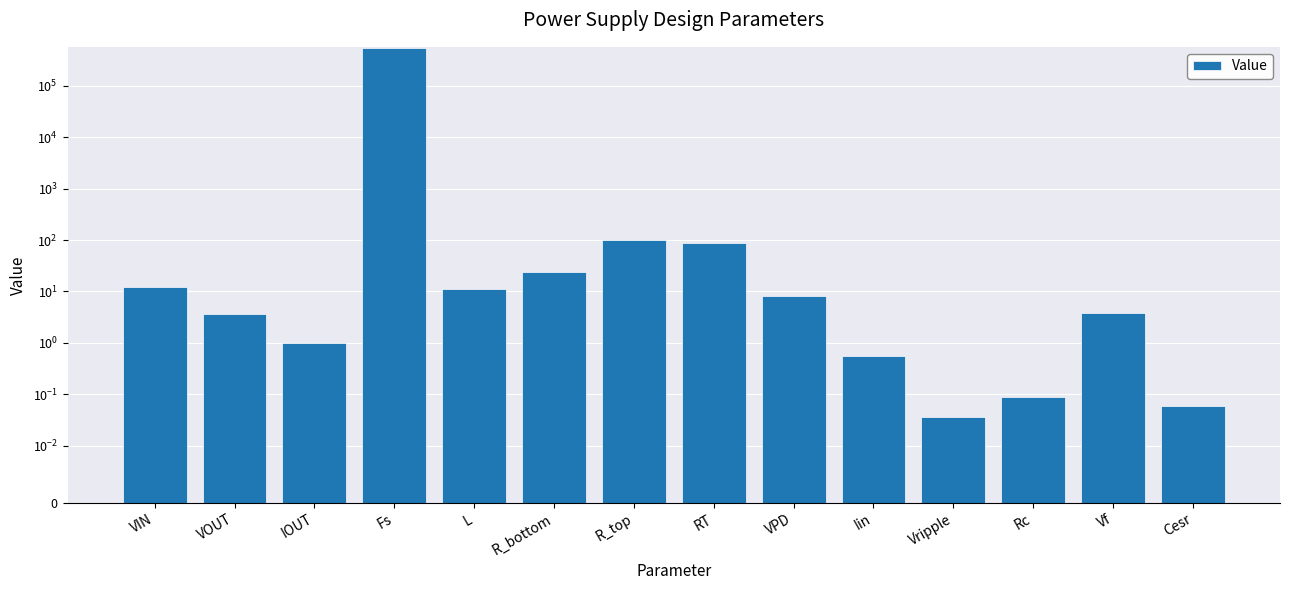

Which label corresponds to the smallest value in the chart?

Vripple